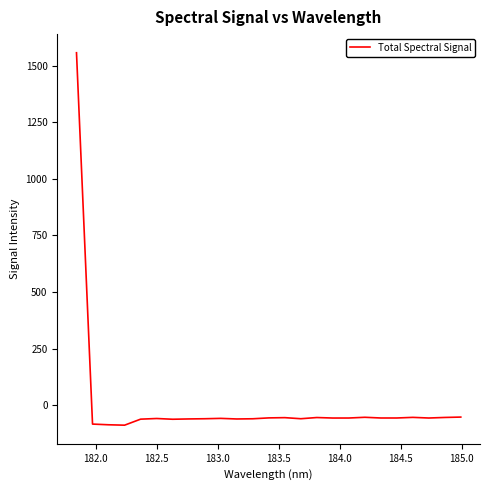

What is the greatest value displayed?

1557.2